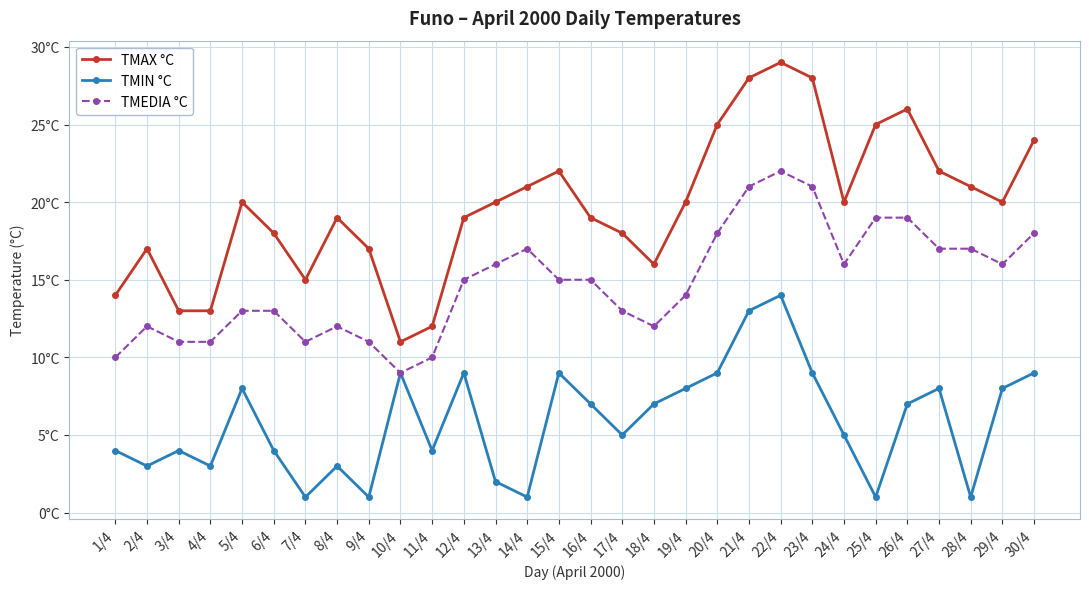

At how many categories does at least one series exceed 14?

25